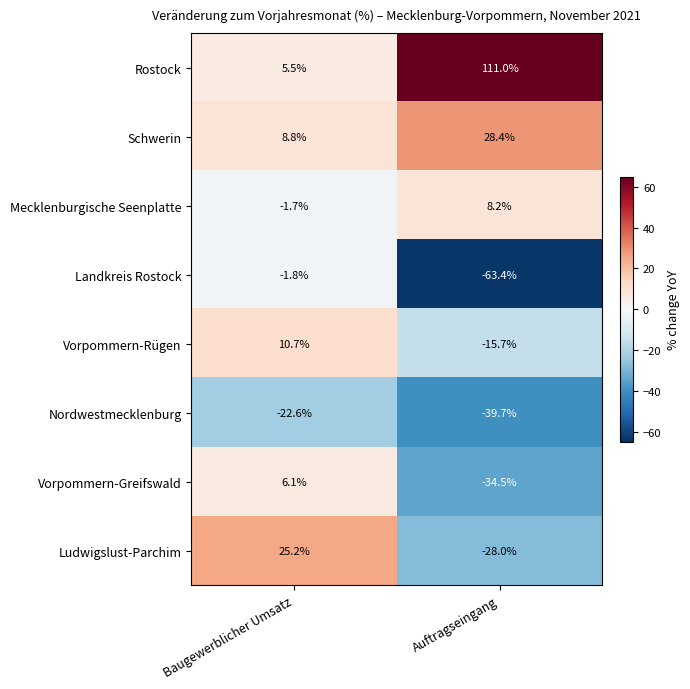

Where does the Ludwigslust-Parchim series first go above 25?

Baugewerblicher Umsatz